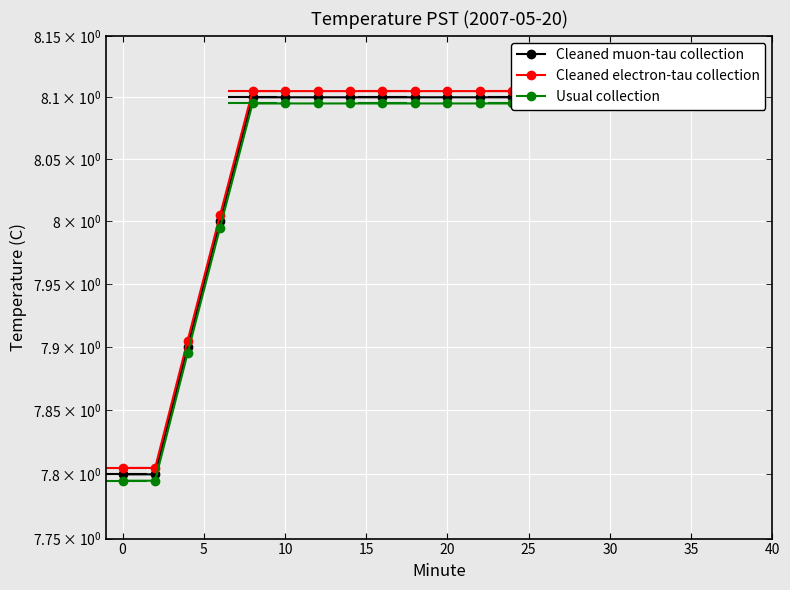

What is the maximum value for Usual collection?

8.1